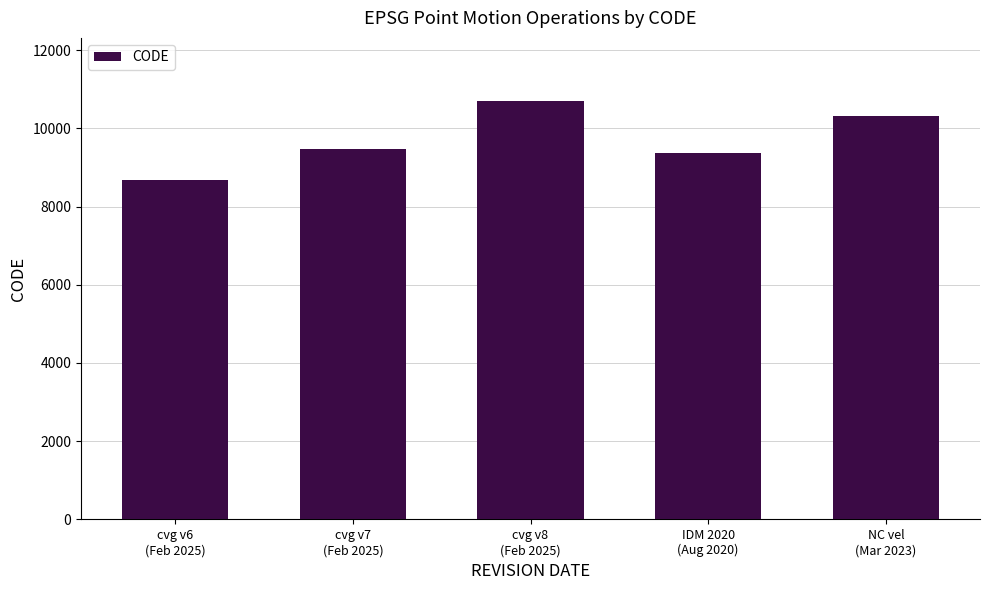

Which label corresponds to the largest value in the chart?

cvg v8
(Feb 2025)